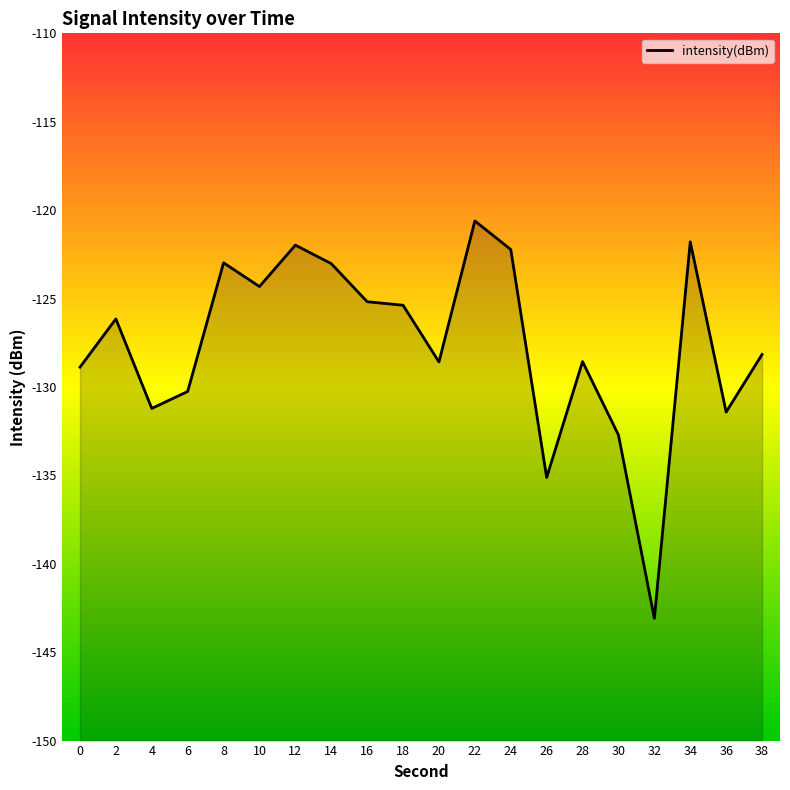

What is the difference between the maximum and minimum values?

22.5